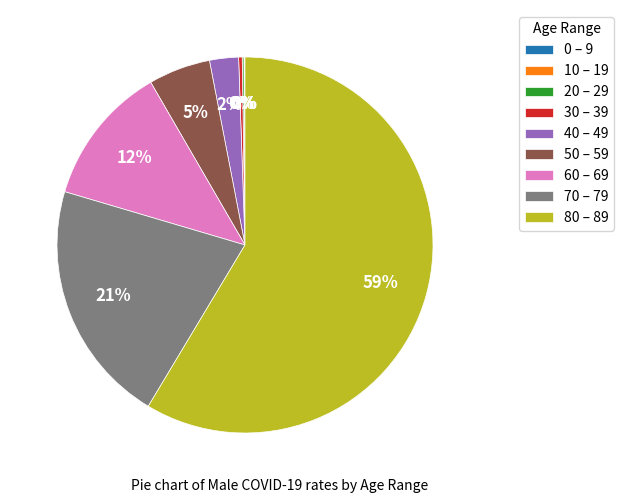

To the nearest percent, what is the average slice percentage?

11%